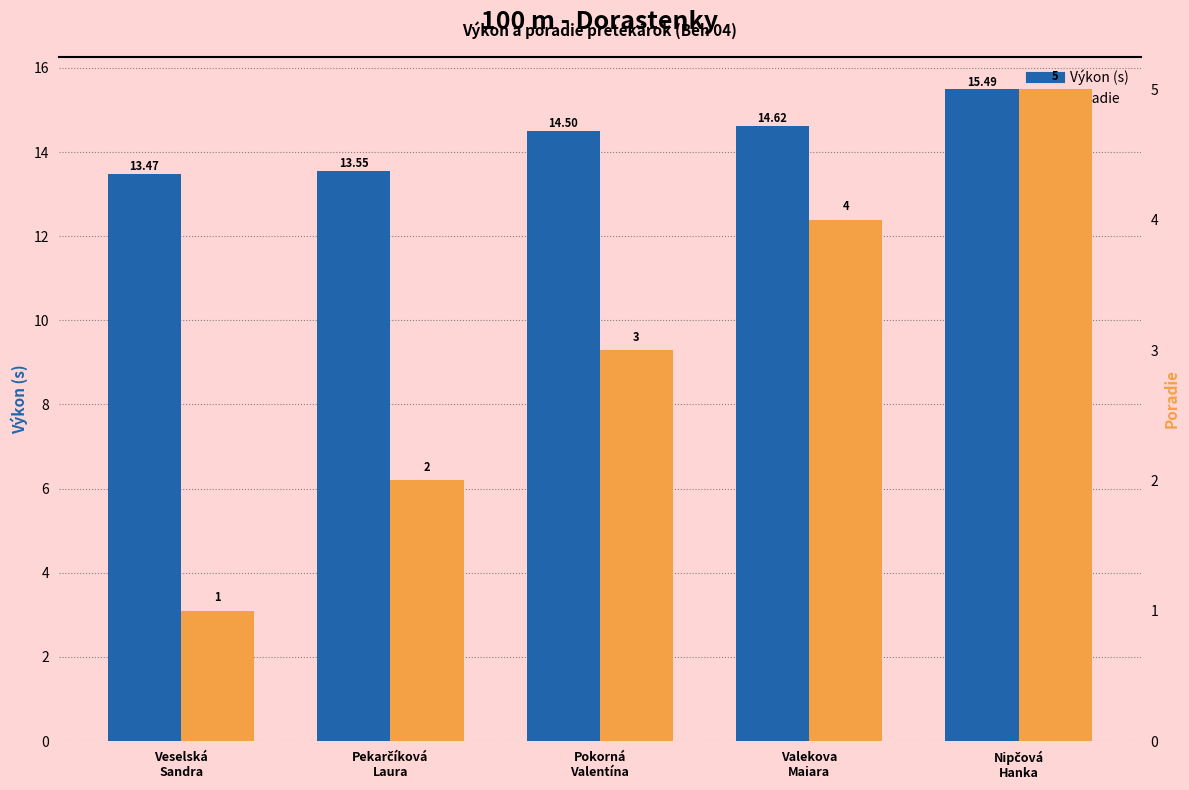

How many bars are there in each group?

2